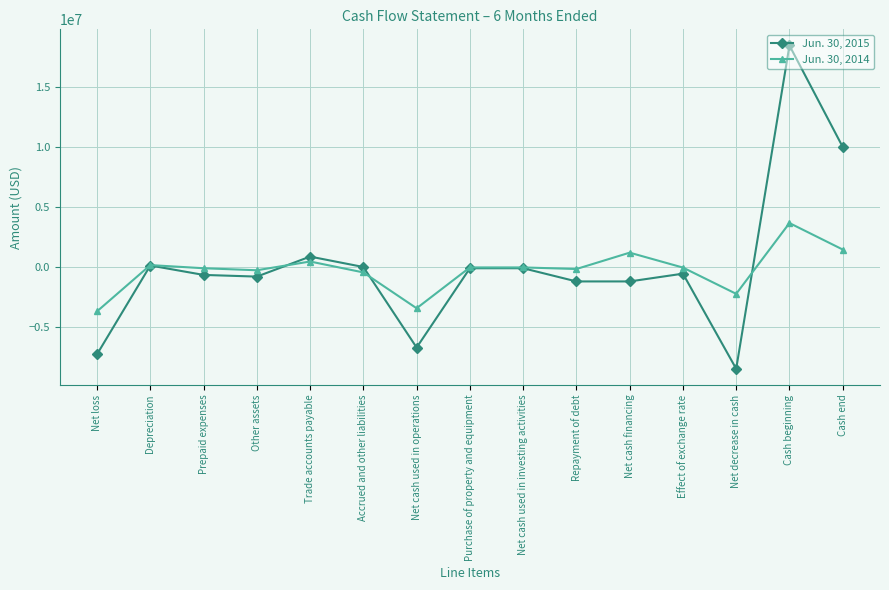

What is the sum of all Jun. 30, 2015 values?

2814053